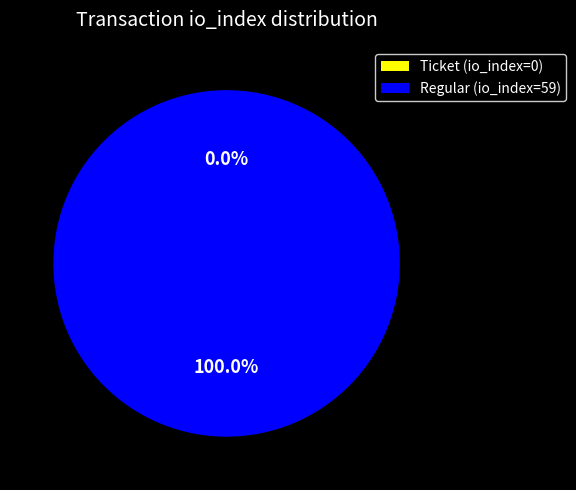

True or false: Regular (io_index=59) accounts for 93% of the total.

False